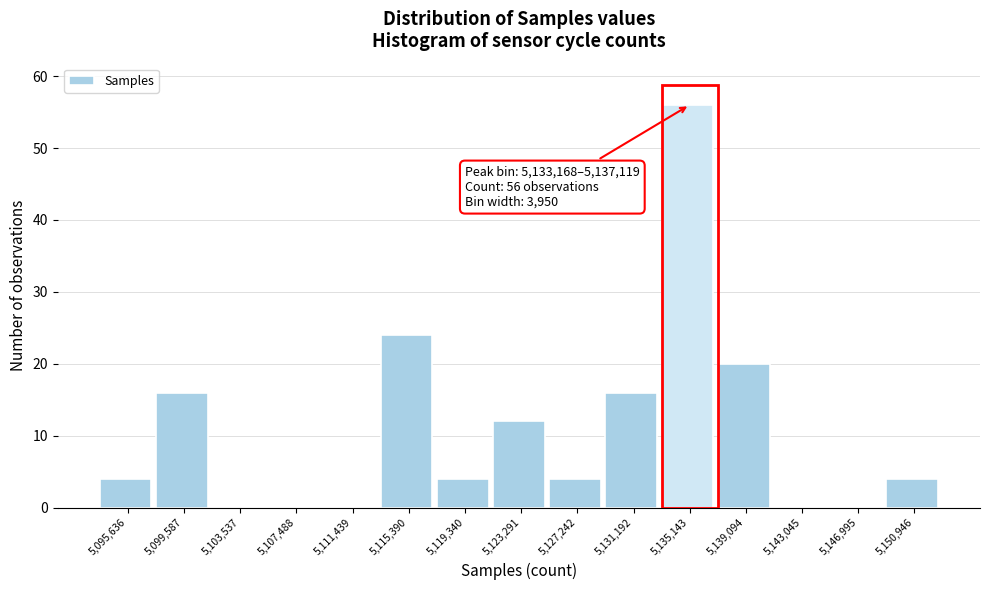

Which range on the x-axis has the tallest bar?

5133000 to 5137000